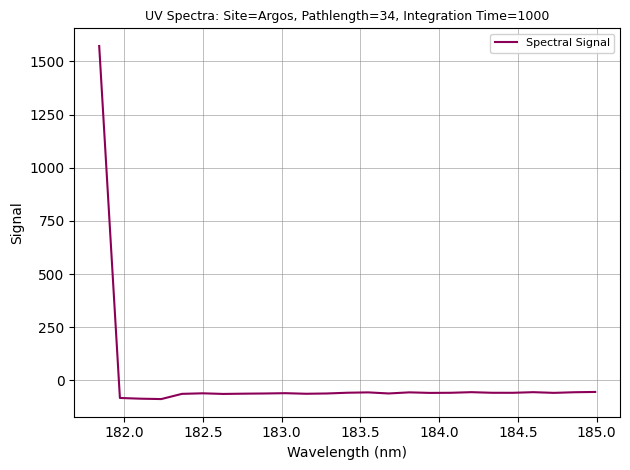

What is the difference between the maximum and minimum values?

1659.9